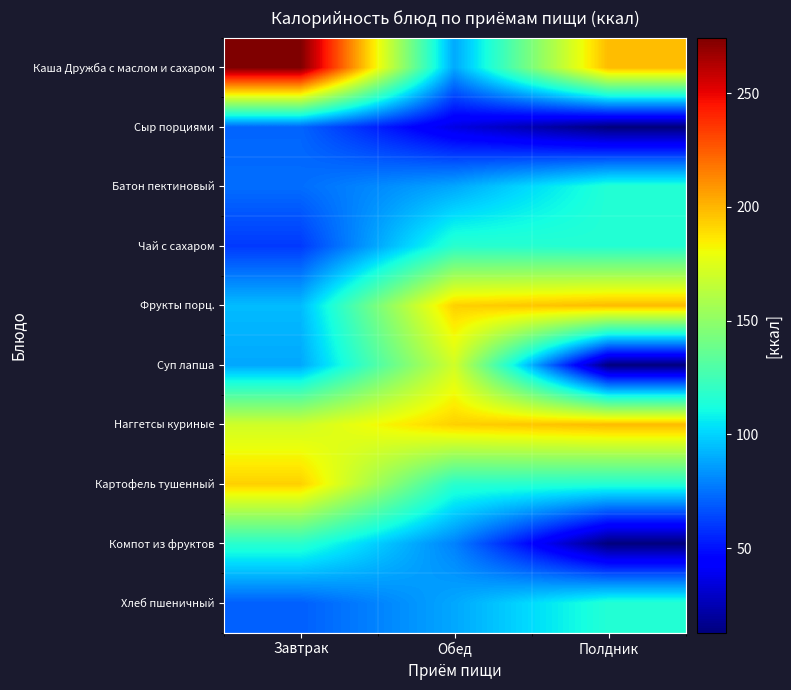

Between Обед and Завтрак, which is larger?

Завтрак